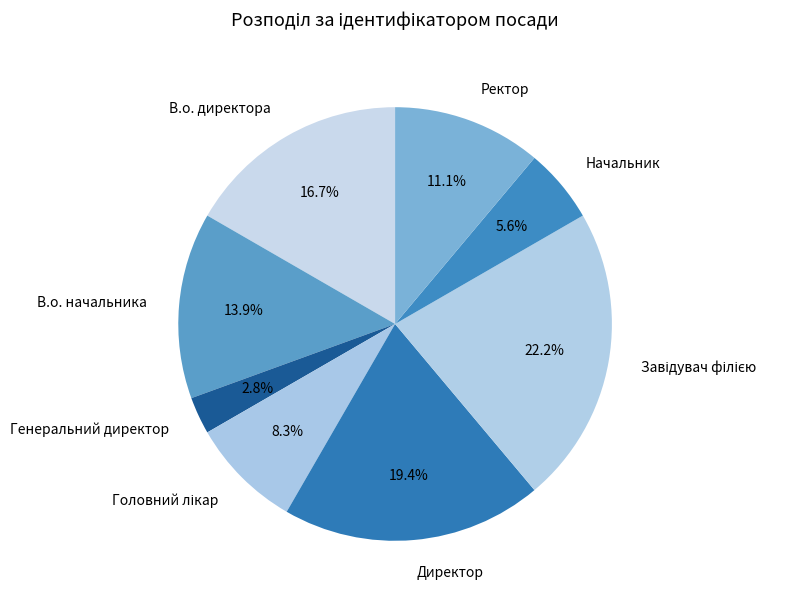

How many segments does this pie chart have?

8